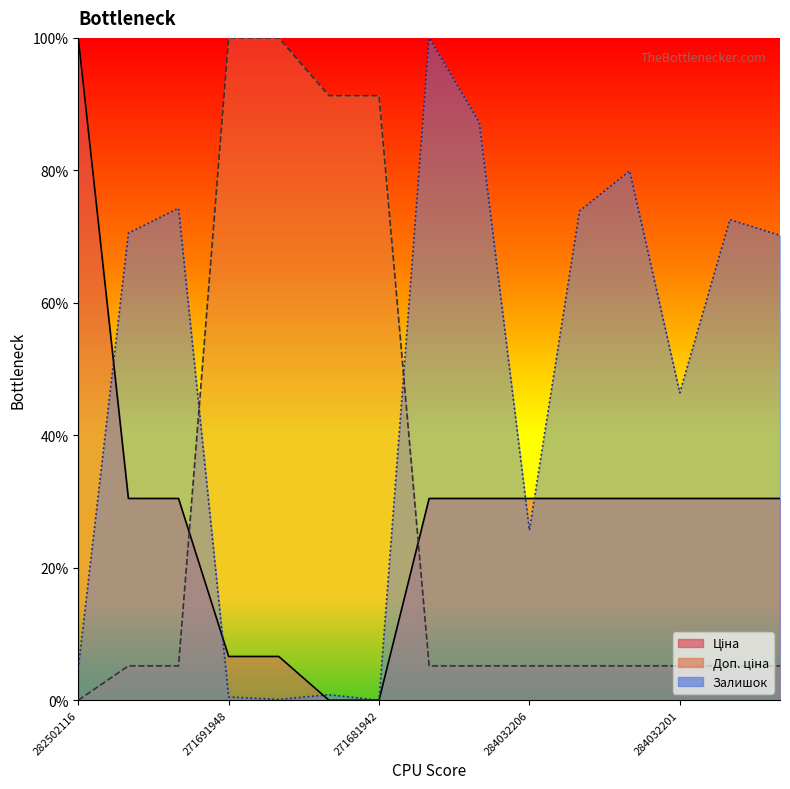

What is the difference between the highest and lowest values at 284032205?

68.7